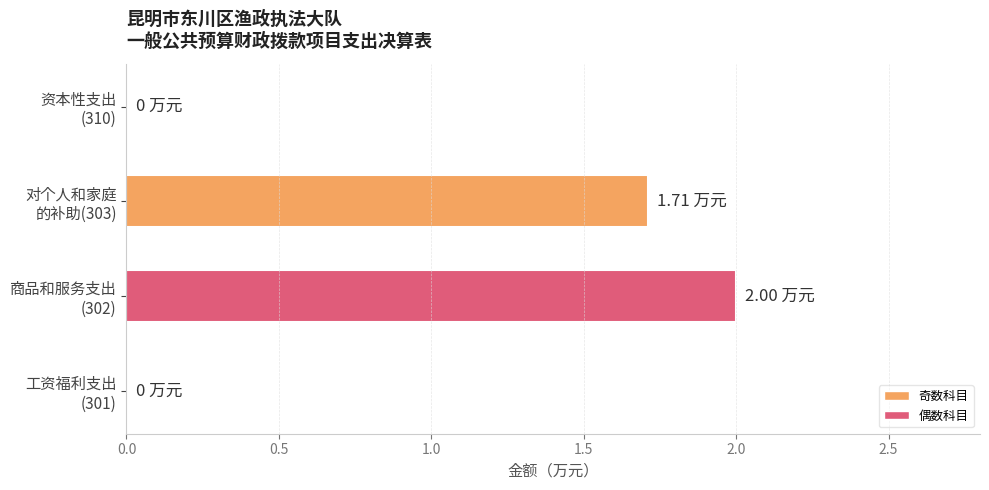

What is the sum of all values?

3.7